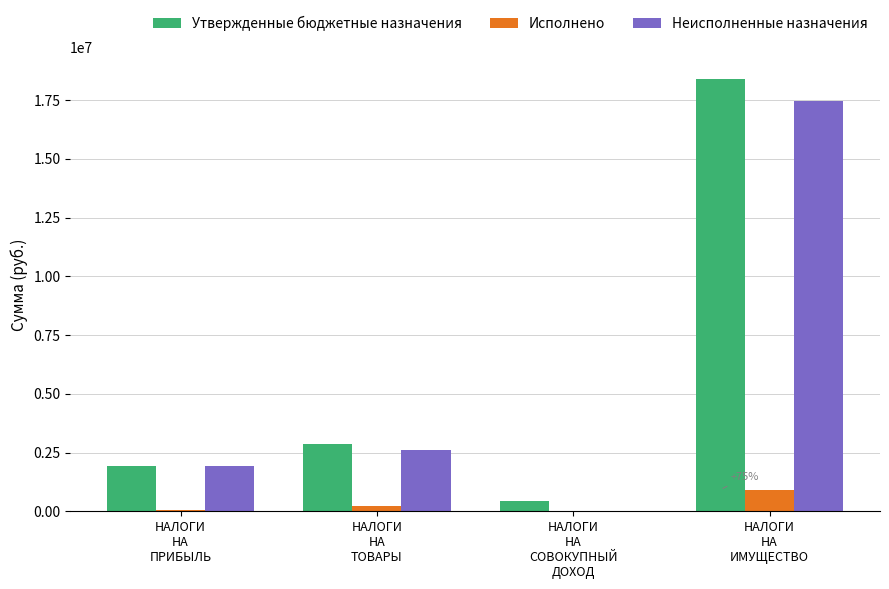

What is the sum of all Неисполненные назначения values?

22002374.0